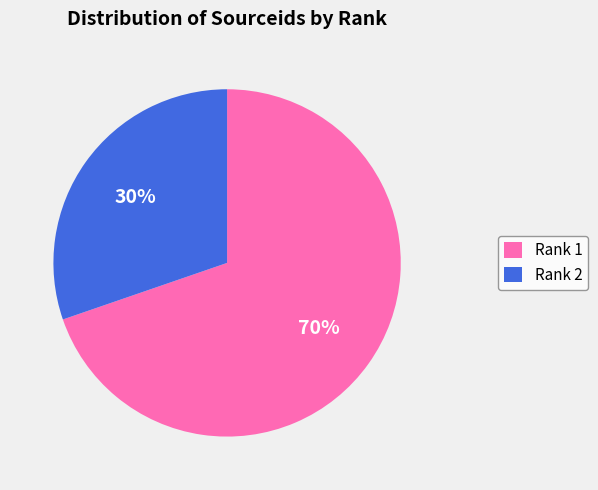

To the nearest percent, what is the combined percentage of Rank 2 and Rank 1?

100%